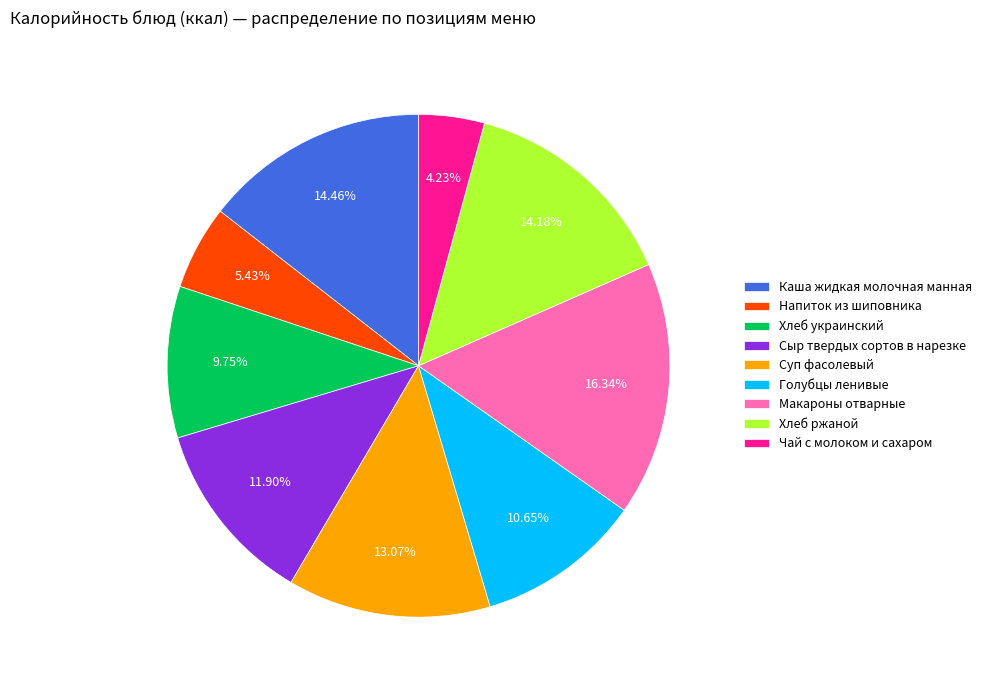

Is the sum of Каша жидкая молочная манная and Напиток из шиповника greater than half?

No